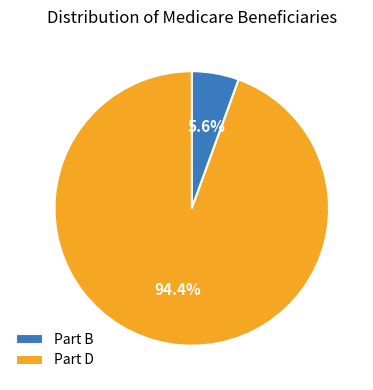

To the nearest percent, what is the difference between the largest and smallest slice percentages?

89%